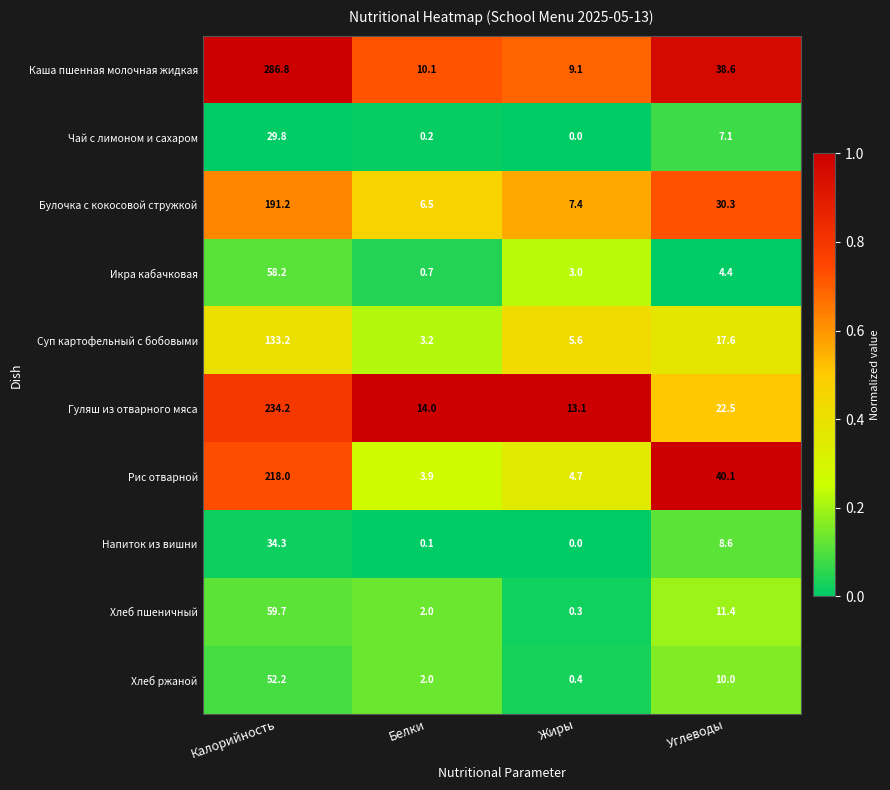

Rank the series by their maximum value, from highest to lowest.

Каша пшенная молочная жидкая, Гуляш из отварного мяса, Рис отварной, Булочка с кокосовой стружкой, Суп картофельный с бобовыми, Хлеб пшеничный, Икра кабачковая, Хлеб ржаной, Напиток из вишни, Чай с лимоном и сахаром